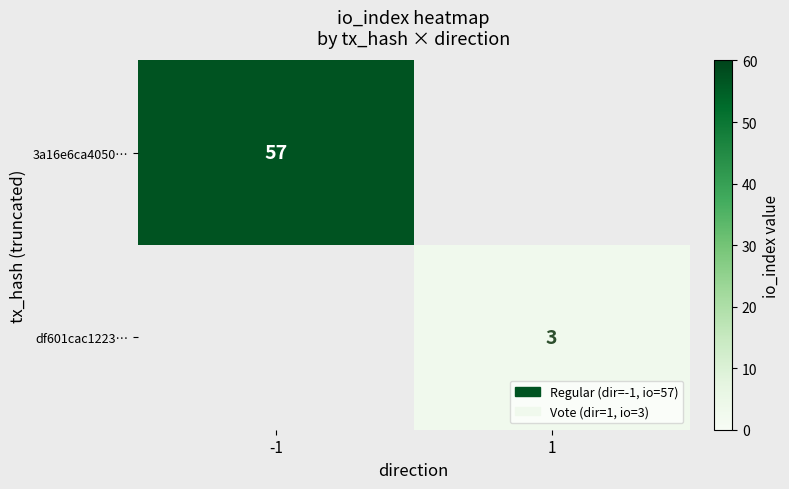

Rank the categories by 3a16e6ca4050… value from highest to lowest.

-1, 1